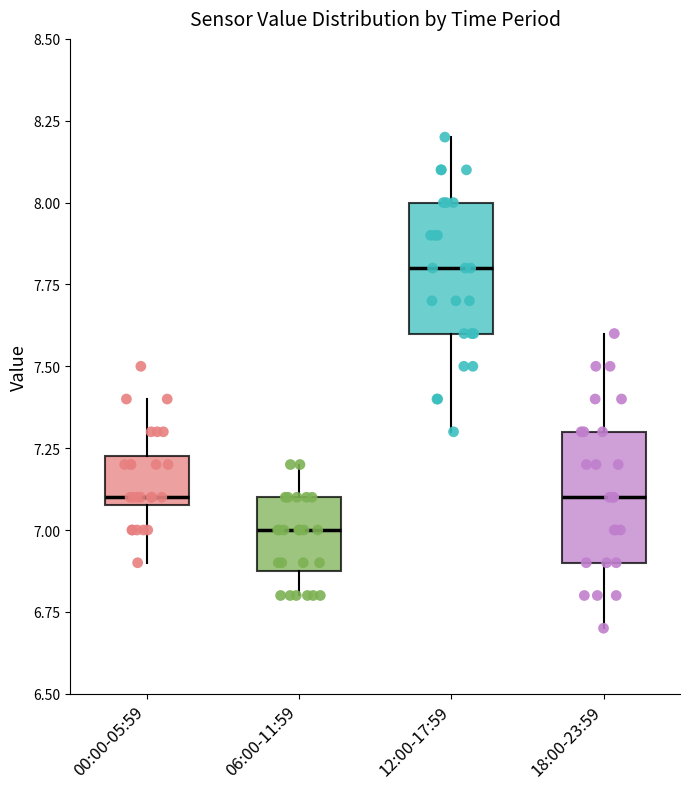

Which box has the lowest median line?

06:00-11:59